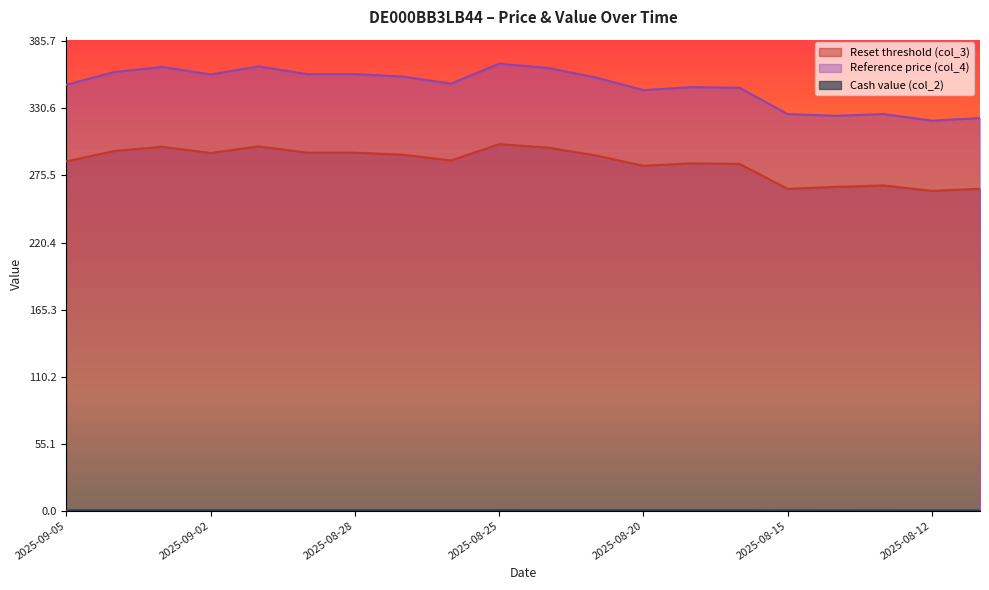

Reading left to right, what are all the values shown in this chart?

Reset threshold (col_3): 2025-09-05=287.0	2025-09-04=295.6	2025-09-03=299.0	2025-09-02=293.9	2025-09-01=299.4	2025-08-29=294.2	2025-08-28=294.2	2025-08-27=292.5	2025-08-26=287.8	2025-08-25=301.2	2025-08-22=298.4	2025-08-21=292.0	2025-08-20=283.4	2025-08-19=285.4	2025-08-18=284.9	2025-08-15=264.5	2025-08-14=266.1	2025-08-13=267.2	2025-08-12=262.8	2025-08-11=264.5
Reference price (col_4): 2025-09-05=350.0	2025-09-04=360.5	2025-09-03=364.6	2025-09-02=358.4	2025-09-01=365.1	2025-08-29=358.8	2025-08-28=358.8	2025-08-27=356.7	2025-08-26=350.9	2025-08-25=367.3	2025-08-22=363.9	2025-08-21=356.1	2025-08-20=345.6	2025-08-19=348.1	2025-08-18=347.5	2025-08-15=325.9	2025-08-14=324.5	2025-08-13=325.9	2025-08-12=320.5	2025-08-11=322.6
Cash value (col_2): 2025-09-05=0.3	2025-09-04=0.3	2025-09-03=0.3	2025-09-02=0.3	2025-09-01=0.3	2025-08-29=0.3	2025-08-28=0.3	2025-08-27=0.3	2025-08-26=0.3	2025-08-25=0.4	2025-08-22=0.3	2025-08-21=0.3	2025-08-20=0.3	2025-08-19=0.3	2025-08-18=0.3	2025-08-15=0.2	2025-08-14=0.2	2025-08-13=0.2	2025-08-12=0.2	2025-08-11=0.2